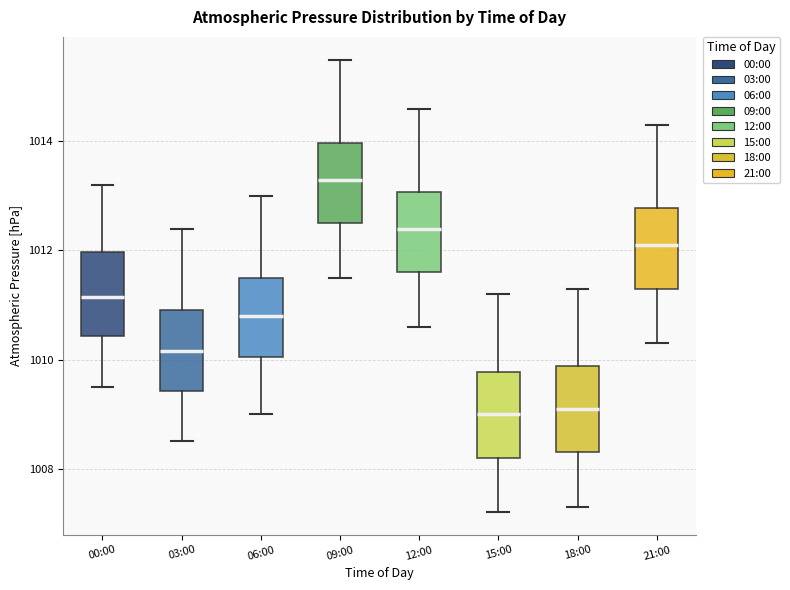

Reading left to right, transcribe this box plot: for each box, give where its median line is, the range the box spans, and where its two whiskers end, as read against the y-axis. The values are not printed on the chart, so give them approximately, as read against the axis.

00:00: median 1011.2, box 1010.4 to 1012.0, whiskers 1009.6 to 1013.2
03:00: median 1010.2, box 1009.4 to 1011.0, whiskers 1008.6 to 1012.4
06:00: median 1010.8, box 1010.0 to 1011.6, whiskers 1009.0 to 1013.0
09:00: median 1013.4, box 1012.6 to 1014.0, whiskers 1011.6 to 1015.6
12:00: median 1012.4, box 1011.6 to 1013.0, whiskers 1010.6 to 1014.6
15:00: median 1009.0, box 1008.2 to 1009.8, whiskers 1007.2 to 1011.2
18:00: median 1009.2, box 1008.4 to 1009.8, whiskers 1007.4 to 1011.4
21:00: median 1012.2, box 1011.4 to 1012.8, whiskers 1010.4 to 1014.4